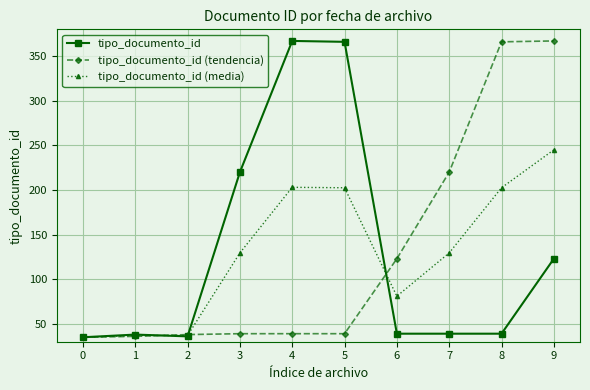

At which category is the sum across all series the highest?

9